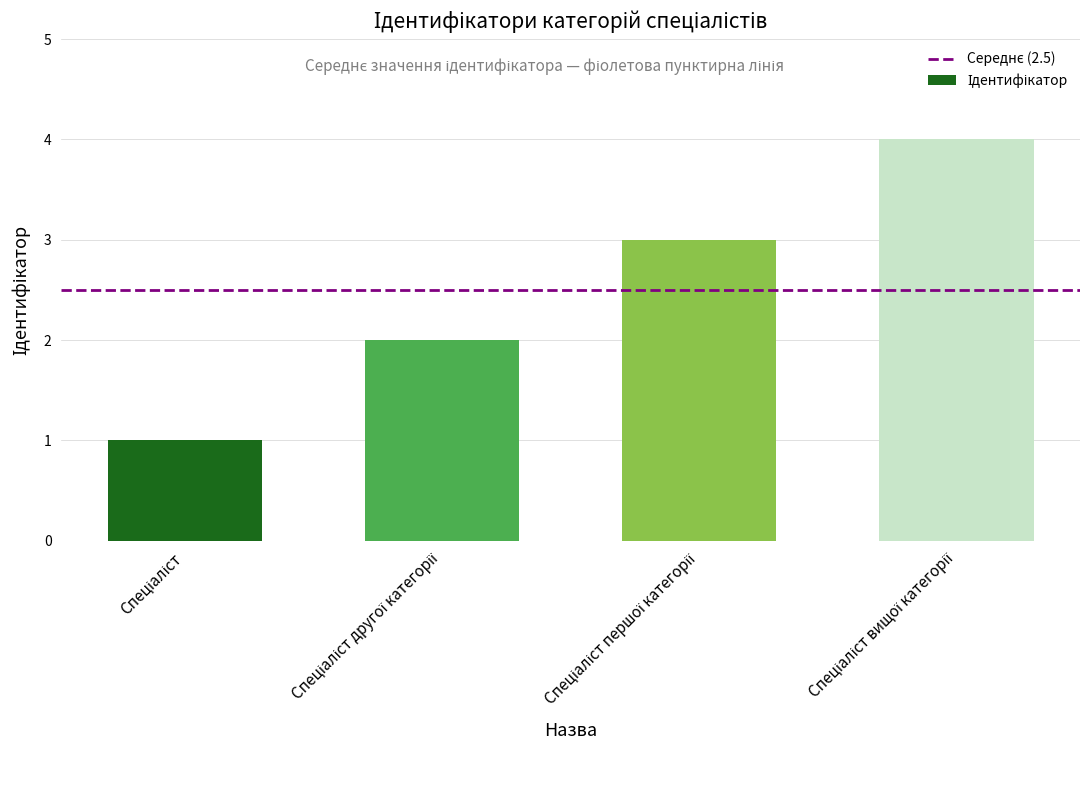

What is the maximum value shown in the chart?

4